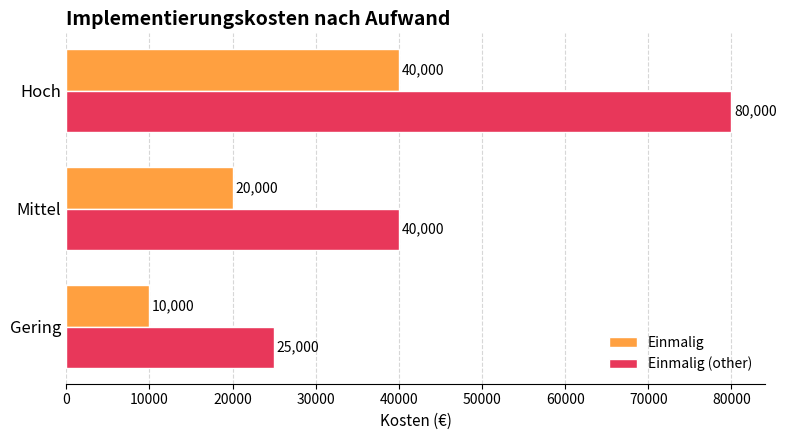

Rank the categories by Einmalig value from lowest to highest.

Gering, Mittel, Hoch